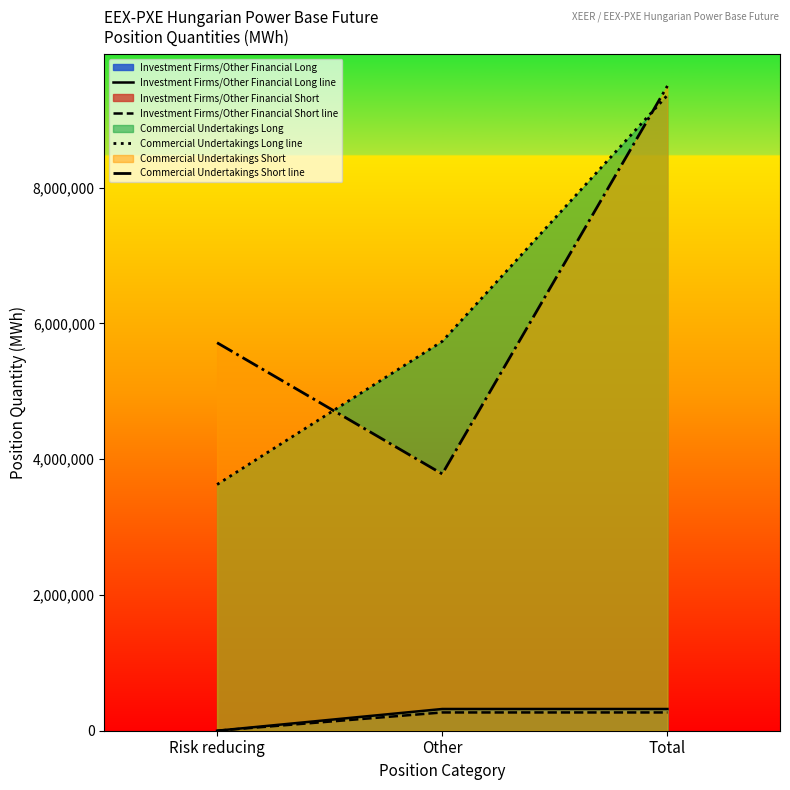

The Investment Firms/Other Financial Short line series shows 269104 at Total. True or false?

True